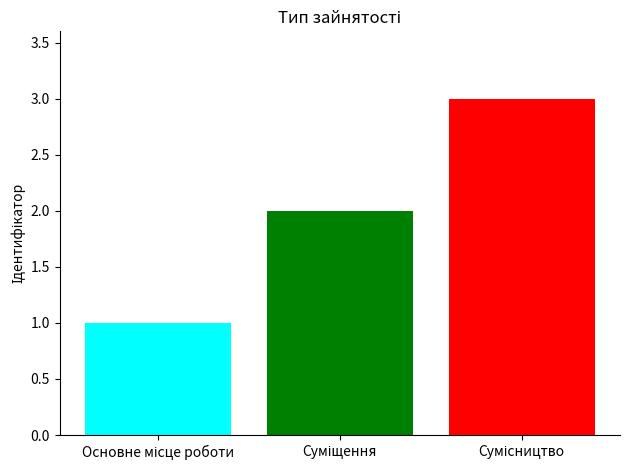

What is the maximum value shown in the chart?

3